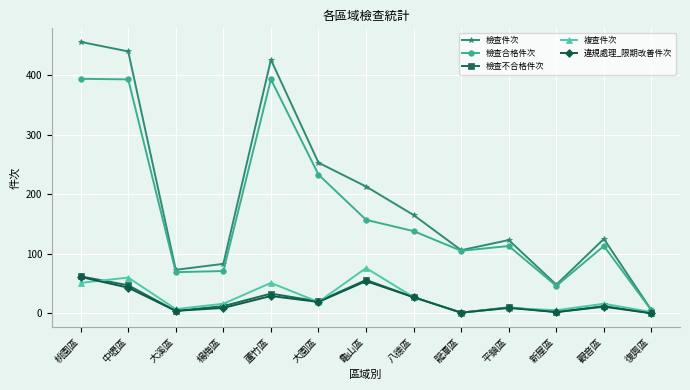

Count the number of categories in the chart.

13